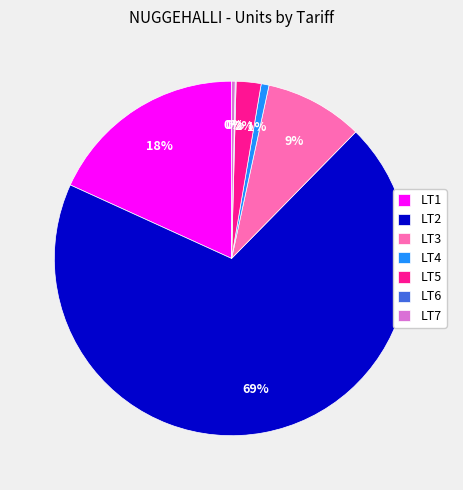

Which category has the biggest portion of the pie?

LT2